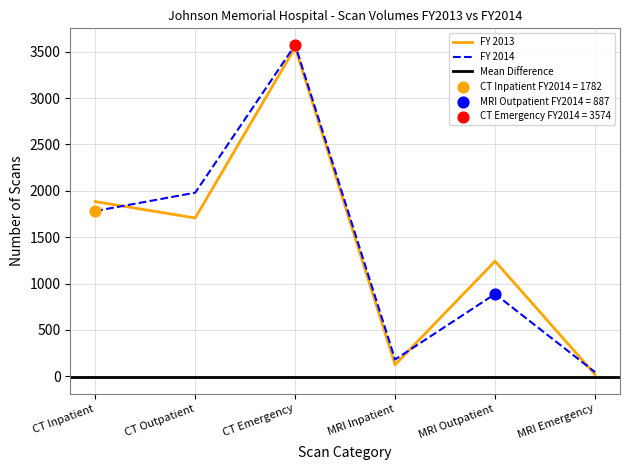

Which series has the widest spread of Y values?

FY 2014